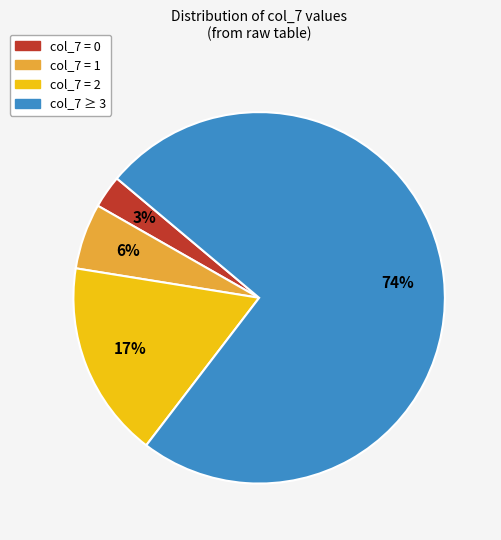

Is there a majority slice in this chart?

Yes